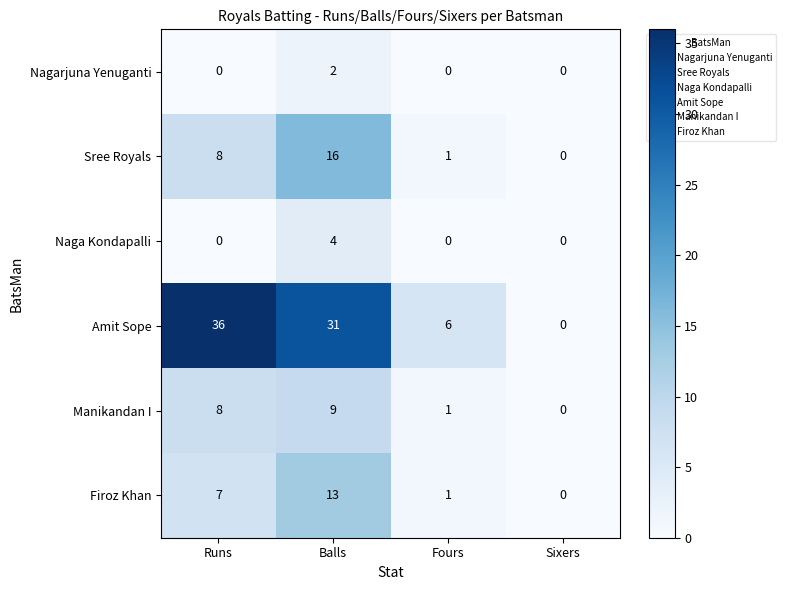

Reading left to right, transcribe all the data shown in this chart.

Nagarjuna Yenuganti: 0	2	0	0
Sree Royals: 8	16	1	0
Naga Kondapalli: 0	4	0	0
Amit Sope: 36	31	6	0
Manikandan I: 8	9	1	0
Firoz Khan: 7	13	1	0